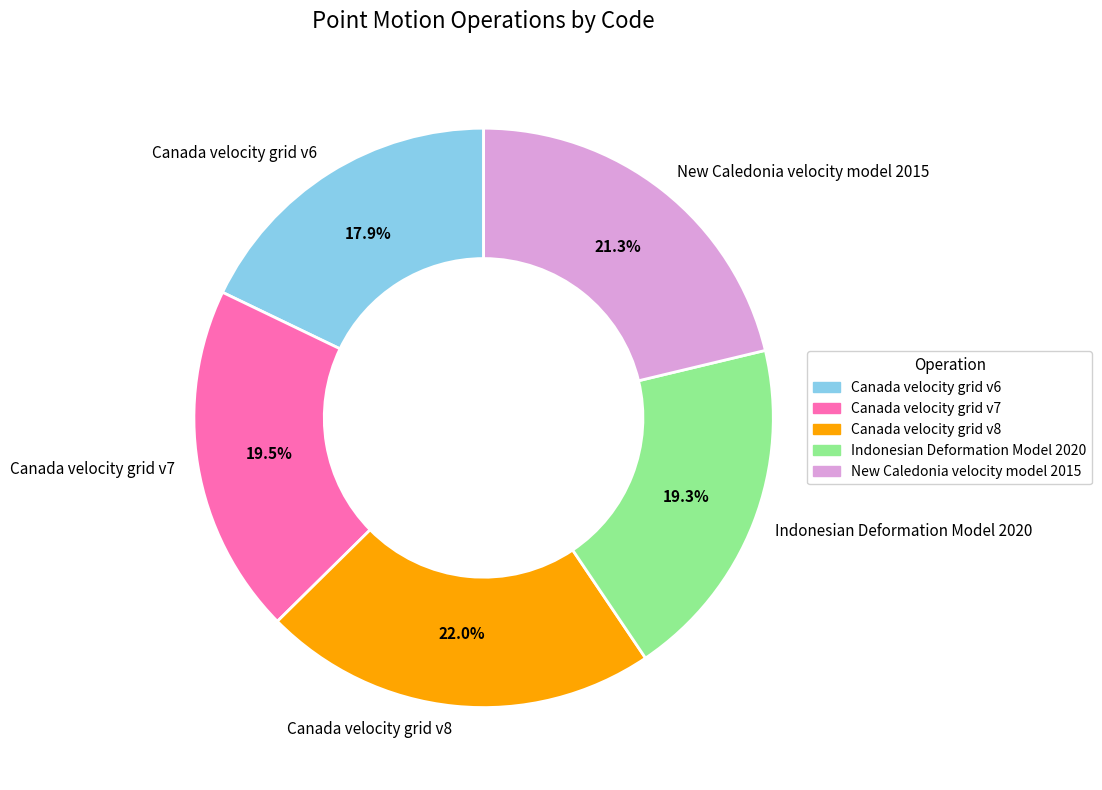

What is the largest slice in the pie chart?

Canada velocity grid v8